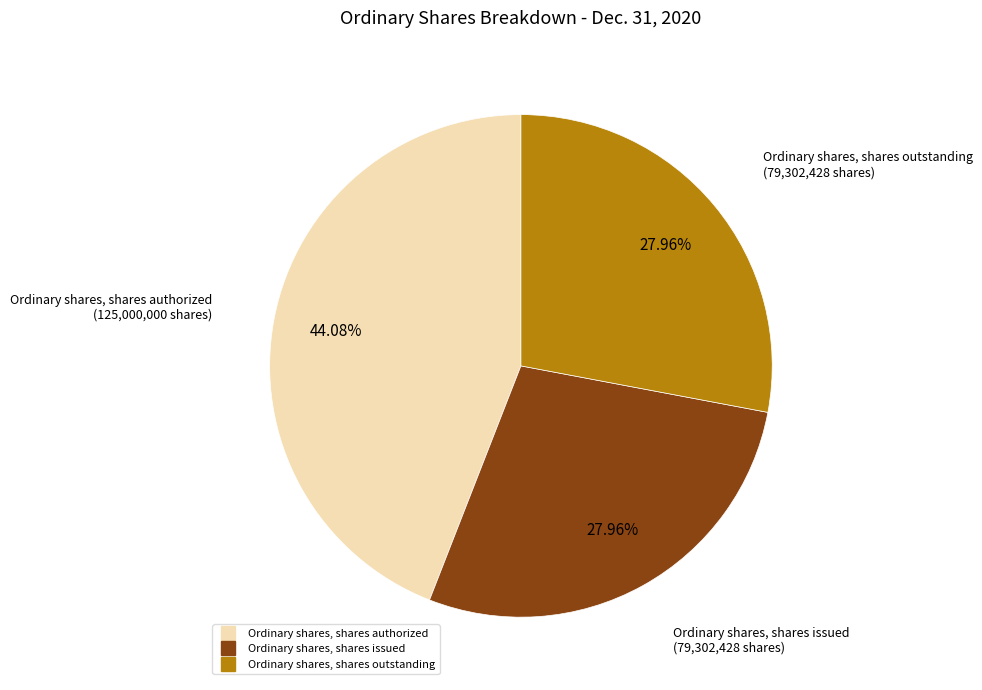

Does Ordinary shares, shares outstanding represent more than half of the total?

No